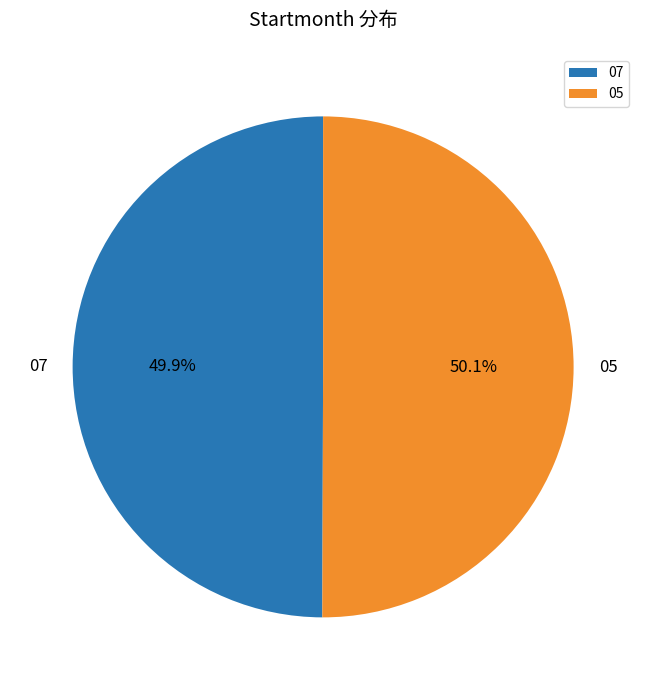

How many slices are in this pie chart?

2